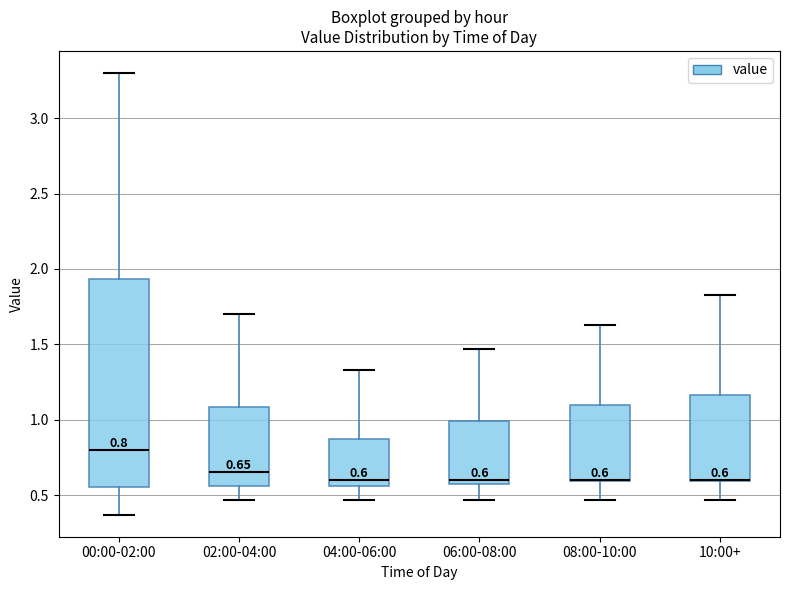

Comparing the boxes themselves (not the whiskers), which one is the tallest?

00:00-02:00